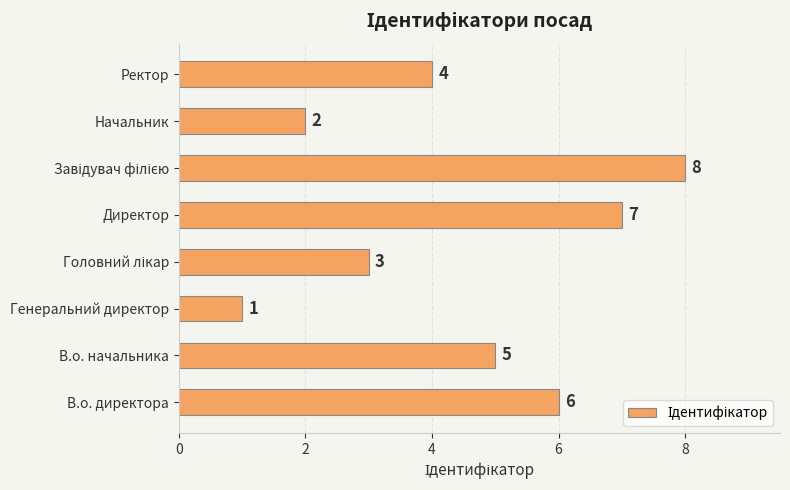

Between Начальник and В.о. начальника, which is larger?

В.о. начальника